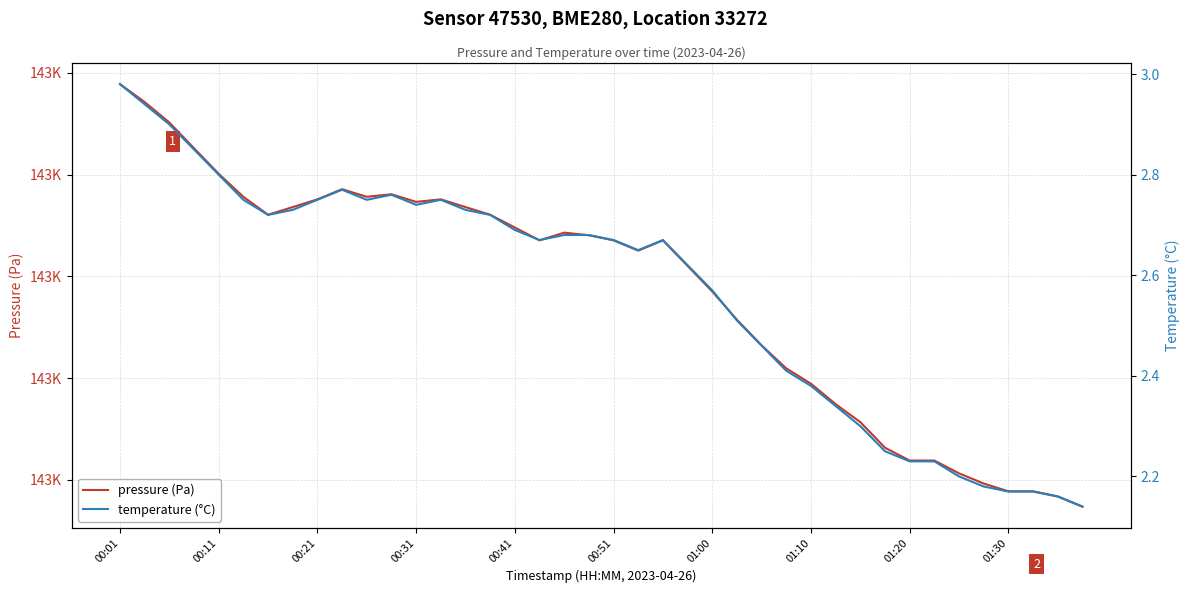

Is it true that pressure (Pa) equals 143059.4 at 33?

True